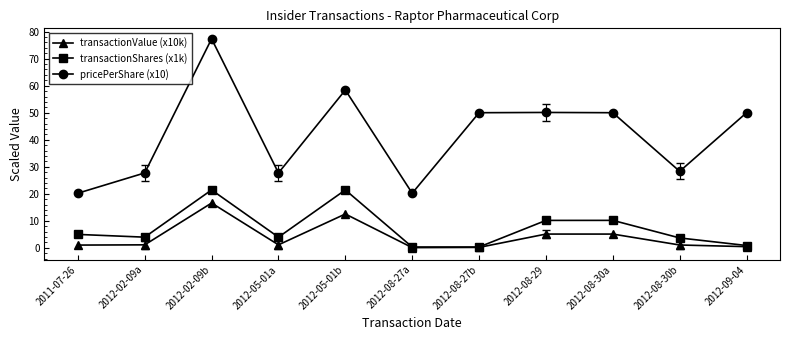

True or false: transactionShares (x1k) and pricePerShare (x10) intersect in this chart.

False